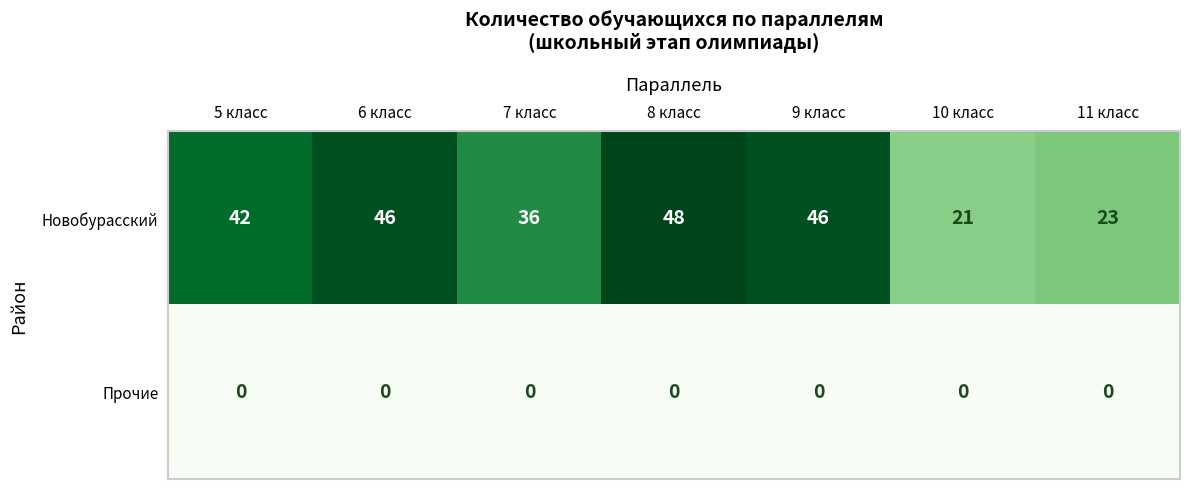

Rank the series by their average value, from lowest to highest.

Прочие, Новобурасский